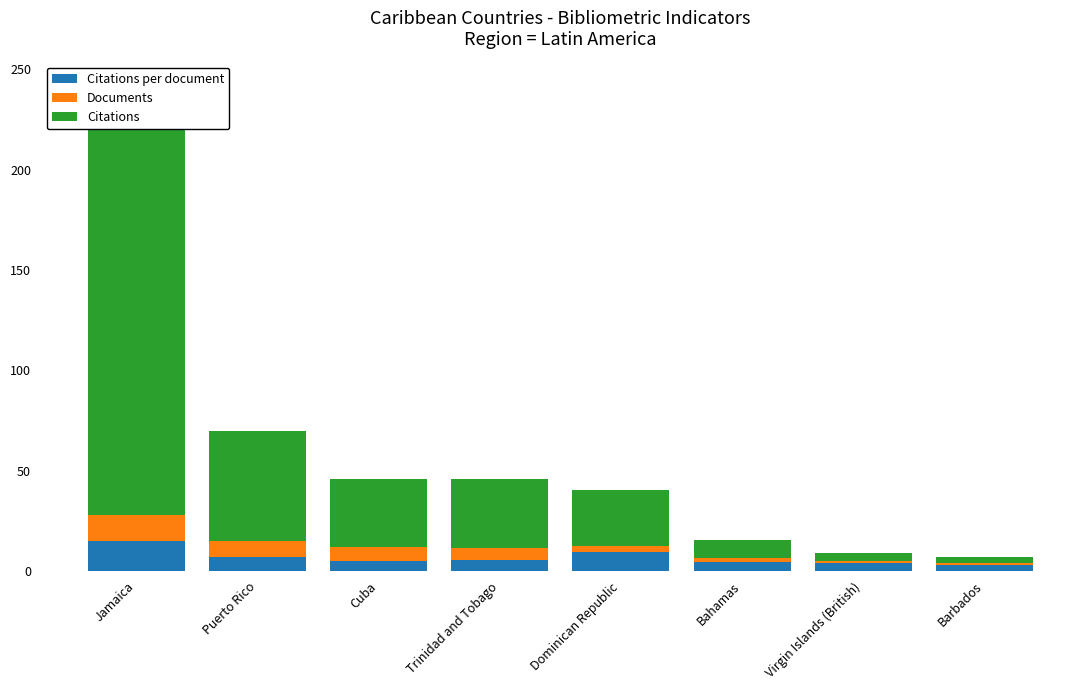

True or false: Documents has a value of 1.4 at Virgin Islands (British).

False